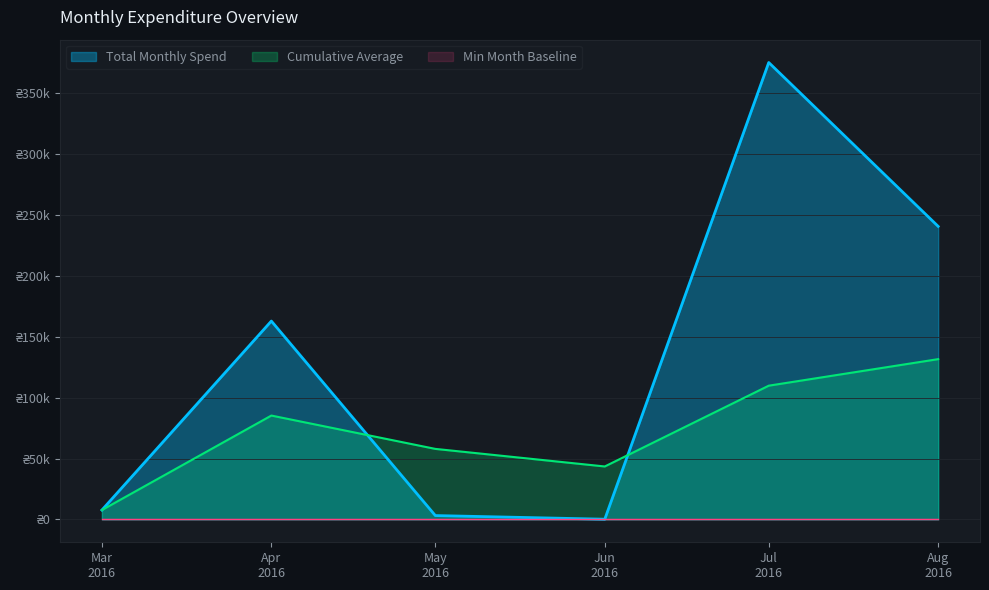

Does the chart display data point markers on the line(s)?

No